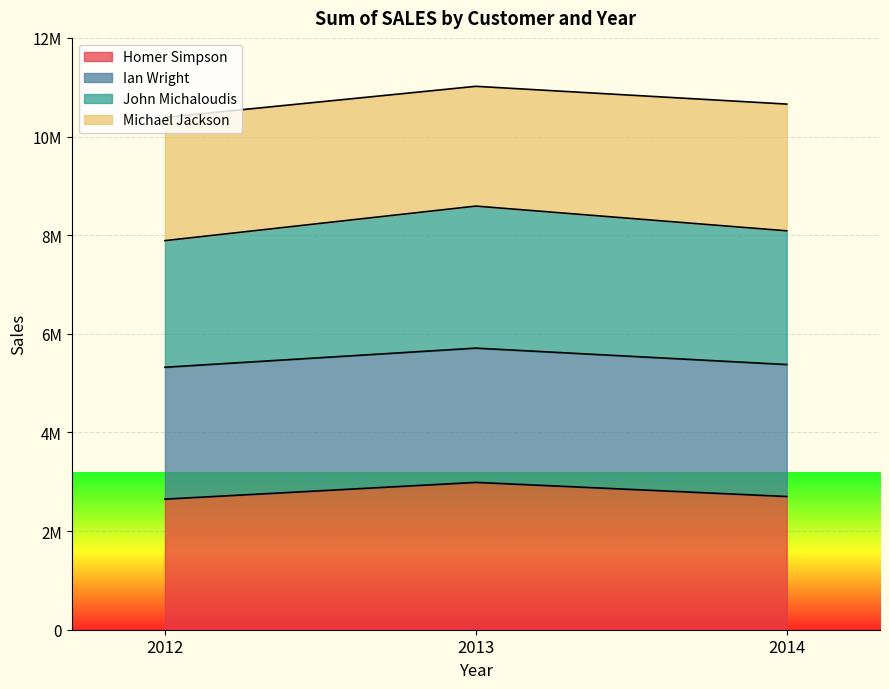

List the labels in order of Ian Wright value, largest first.

2013, 2014, 2012